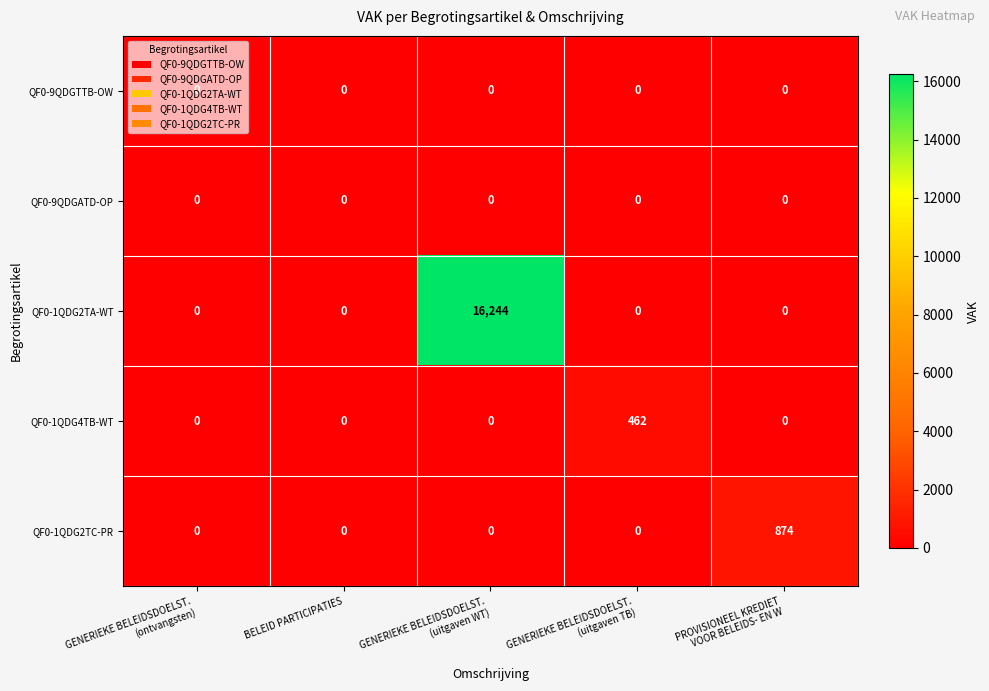

What is the average value of the QF0-1QDG2TC-PR series?

175